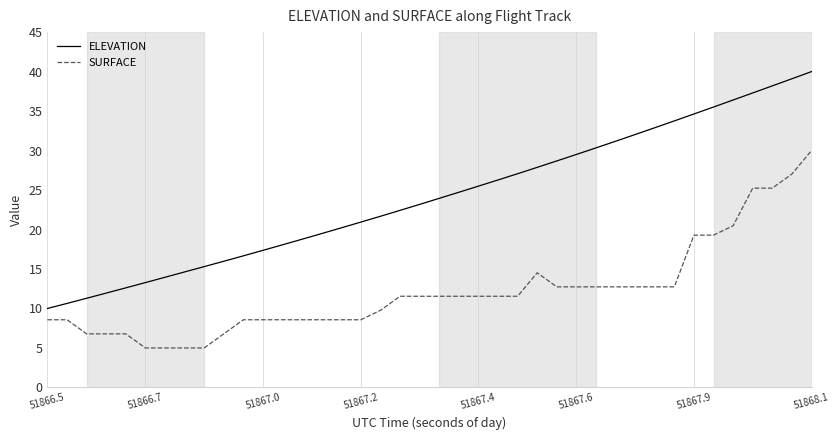

True or false: ELEVATION and SURFACE cross at least once.

False